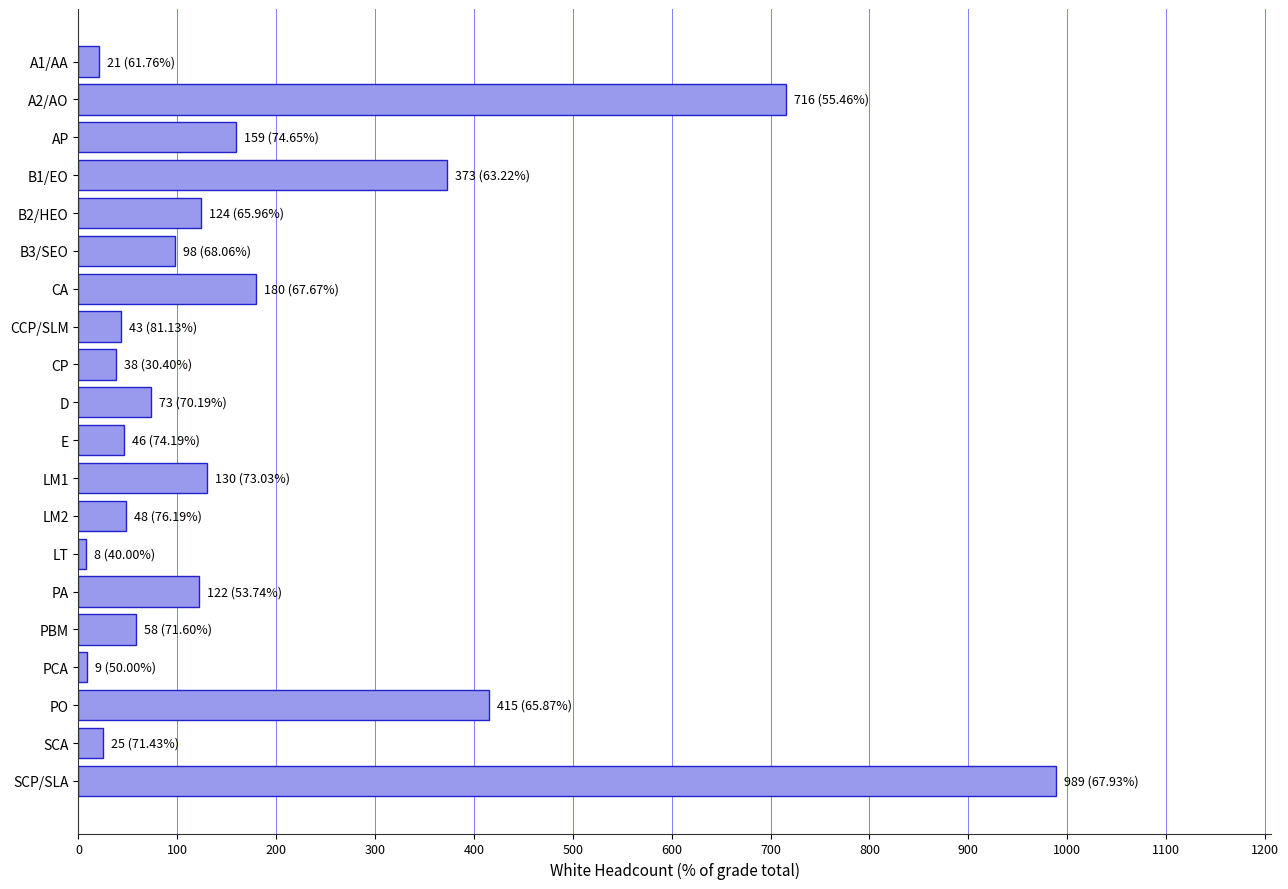

Where is the data nearest to the value 498?

PO